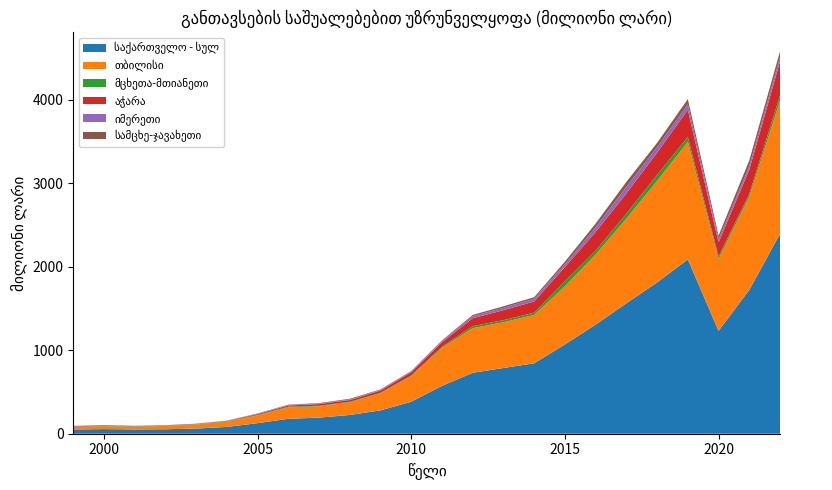

Reading right to left, extract all data points from this chart.

საქართველო - სულ: 2393.7	1722.9	1232.4	2089.1	1811.7	1562.3	1307.0	1069.8	843.6	787.4	730.0	573.8	383.9	280.0	224.6	192.8	179.0	126.7	81.3	62.1	53.4	51.3	55.6	50.5
თბილისი: 1592.7	1115.5	860.5	1407.3	1216.3	1014.2	838.8	696.0	579.3	548.3	534.6	455.3	306.7	205.7	151.9	136.4	137.1	92.0	62.2	49.1	40.5	32.9	35.6	29.1
მცხეთა-მთიანეთი: 63.3	32.4	30.6	58.6	71.6	59.6	45.8	60.2	27.4	24.4	24.3	12.3	8.6	4.9	6.8	5.4	7.9	5.8	4.5	3.3	3.1	3.5	2.9	2.5
აჭარა: 408.4	291.5	168.9	324.9	267.6	243.1	225.3	170.9	134.1	119.9	95.0	54.2	37.7	26.5	20.5	20.2	14.2	10.2	5.1	3.3	3.5	3.3	5.6	4.8
იმერეთი: 50.9	43.4	36.3	66.1	65.9	78.1	55.9	34.7	32.4	28.1	24.6	16.4	7.3	7.0	6.3	6.3	5.5	4.9	3.2	2.5	2.1	4.0	3.8	4.5
სამცხე-ჯავახეთი: 70.0	67.6	43.9	62.4	50.2	59.2	44.6	29.7	19.0	18.4	14.7	6.8	7.3	6.5	8.9	6.1	4.6	3.5	0.5	0.5	0.3	0.6	1.2	2.5